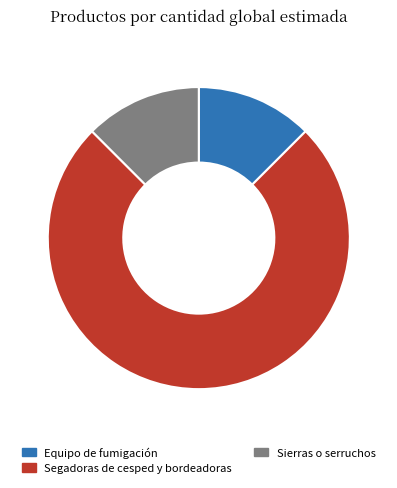

Between Segadoras de cesped y bordeadoras and Equipo de fumigación, which is larger?

Segadoras de cesped y bordeadoras